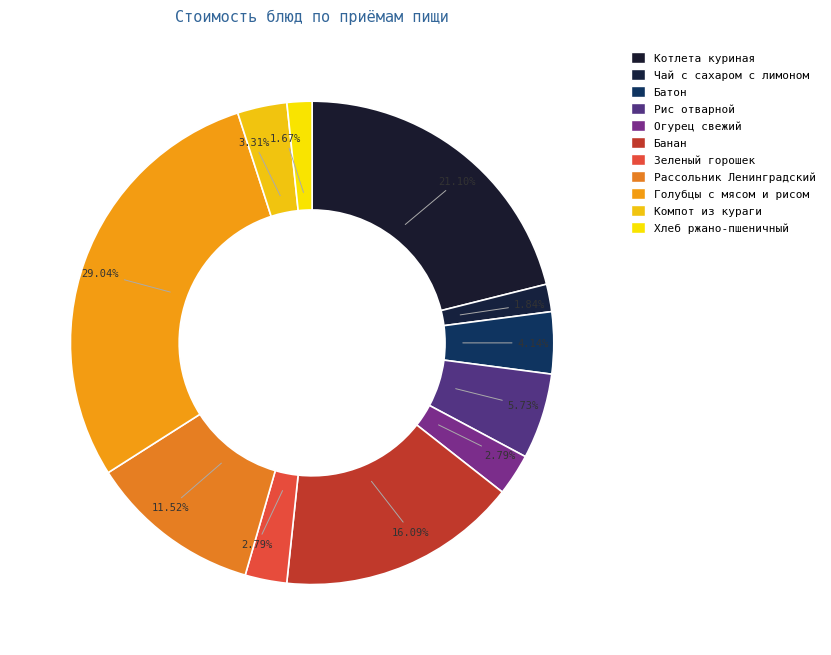

How many segments does this pie chart have?

11